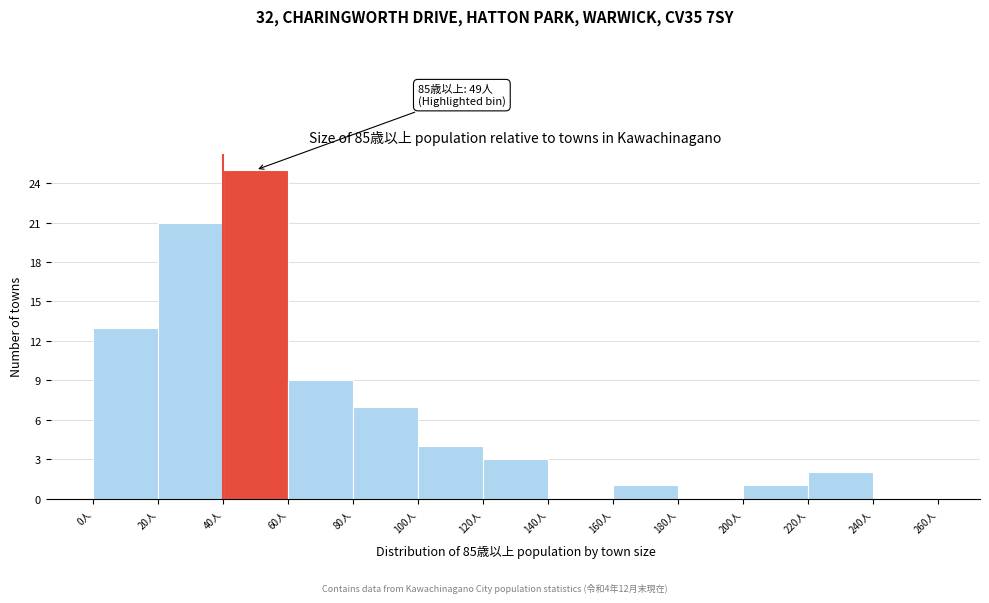

Which range on the x-axis has the tallest bar?

40 to 60